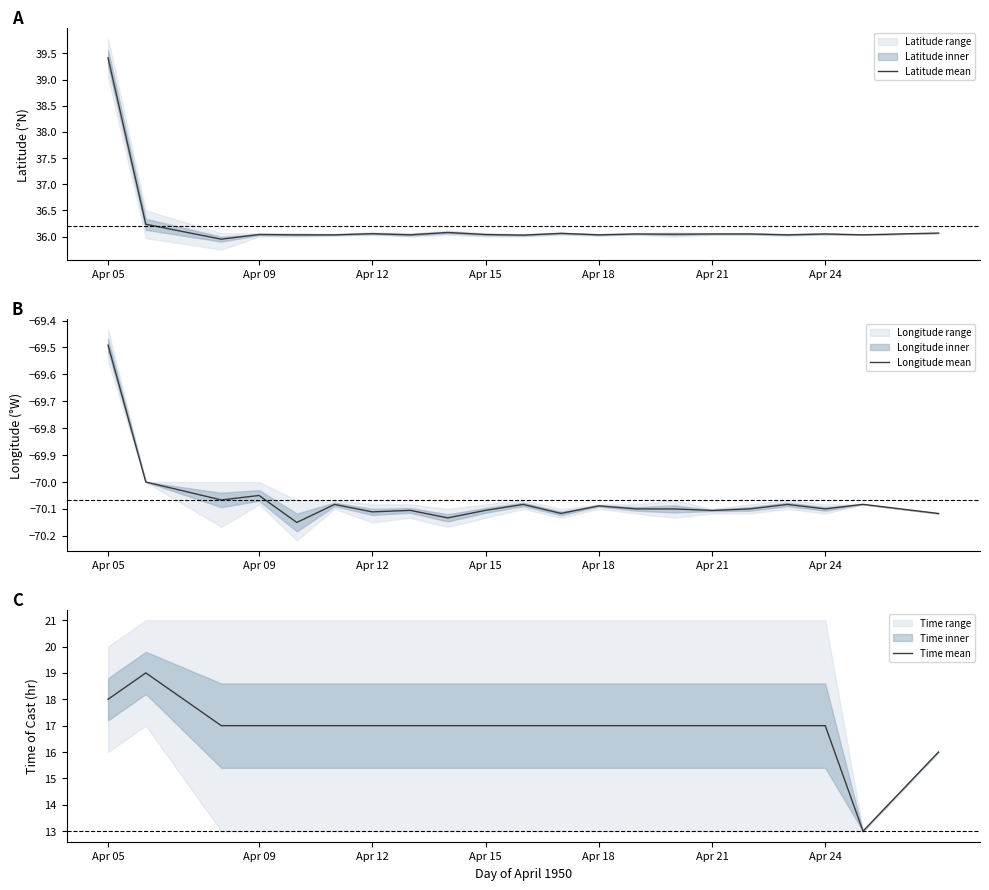

Reading right to left, what are all the values shown in this chart?

Latitude mean: 36.1	36.0	36.0	36.0	36.0	36.0	36.0	36.0	36.0	36.1	36.0	36.0	36.1	36.0	36.1	36.0	36.0	36.0	36.0	36.2	39.4
Longitude mean: -70.1	-70.1	-70.1	-70.1	-70.1	-70.1	-70.1	-70.1	-70.1	-70.1	-70.1	-70.1	-70.1	-70.1	-70.1	-70.1	-70.2	-70.0	-70.1	-70.0	-69.5
Time mean: 16.0	13.0	17.0	17.0	17.0	17.0	17.0	17.0	17.0	17.0	17.0	17.0	17.0	17.0	17.0	17.0	17.0	17.0	17.0	19.0	18.0